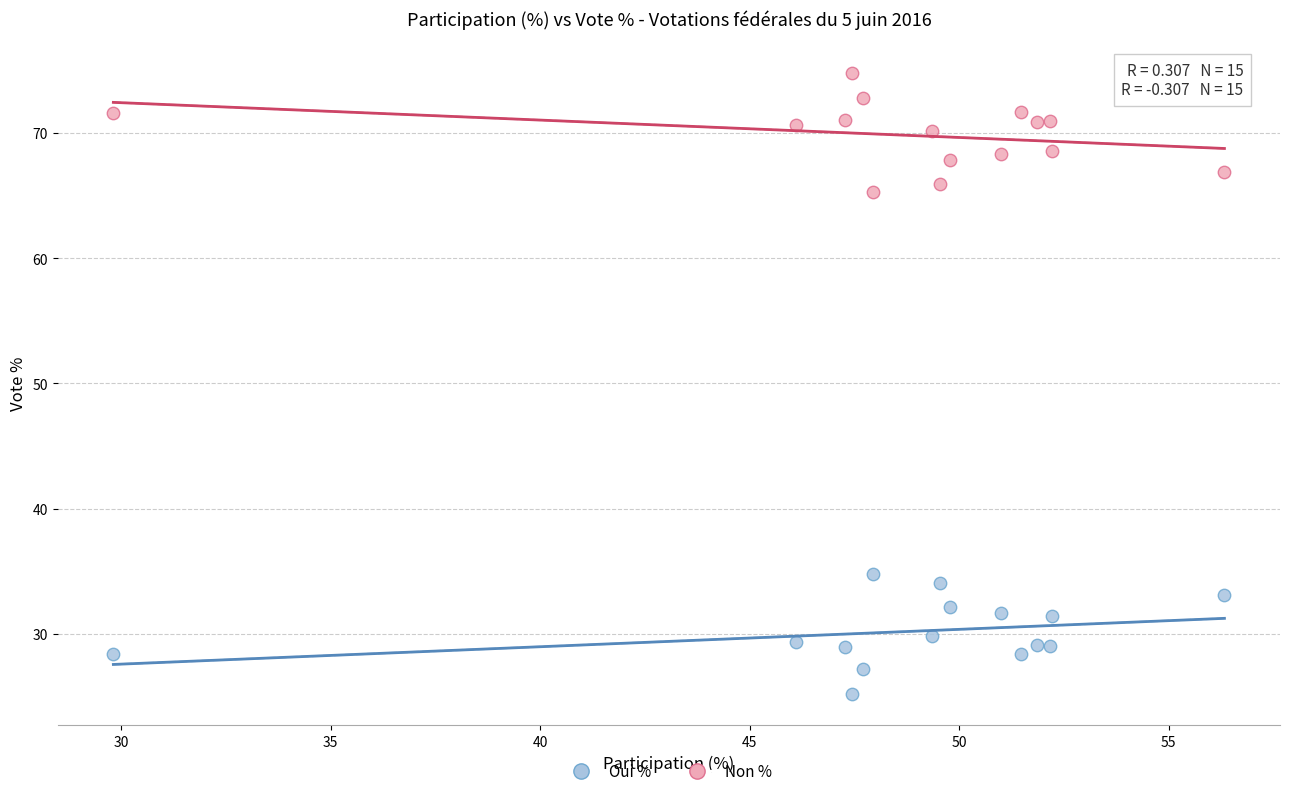

What are all the series names shown in the legend?

Oui %, Non %